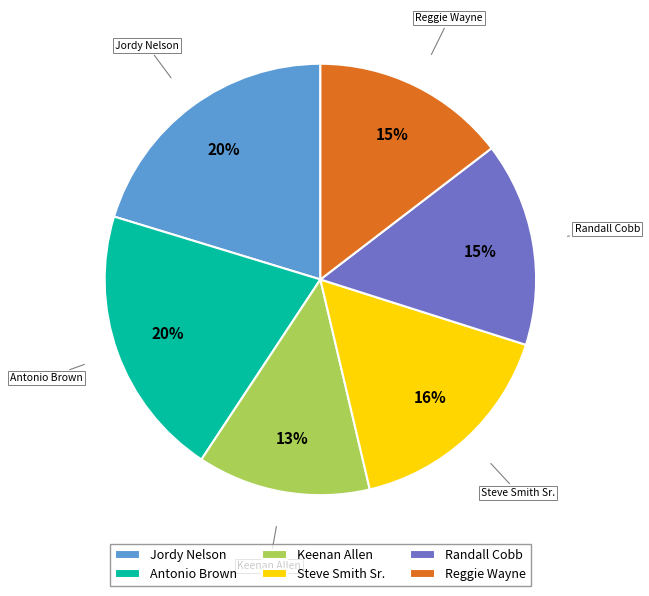

To the nearest percent, what percentage of the pie is Randall Cobb?

15%